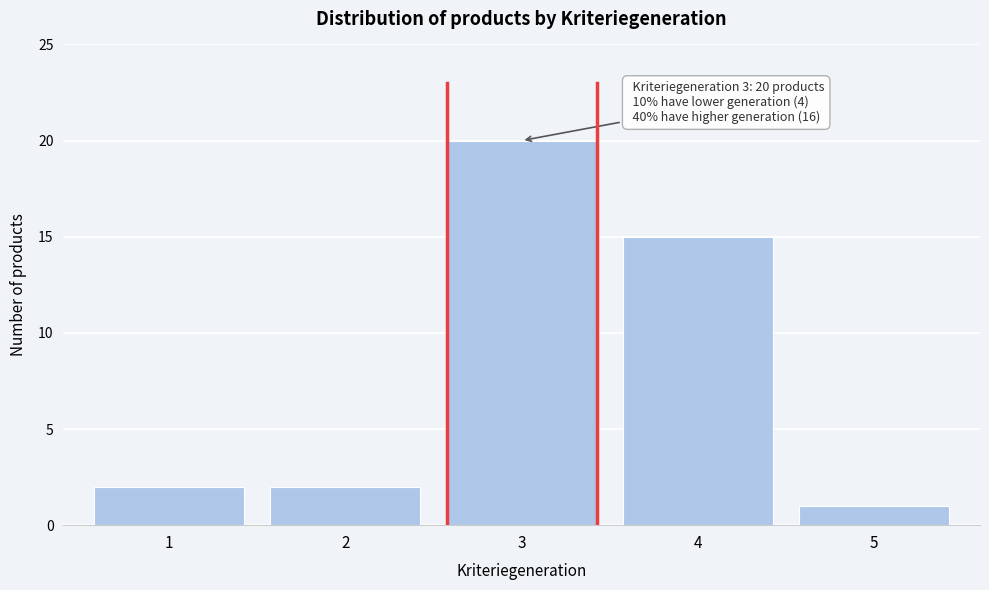

Reading right to left, transcribe all the data shown in this chart.

1	15	20	2	2